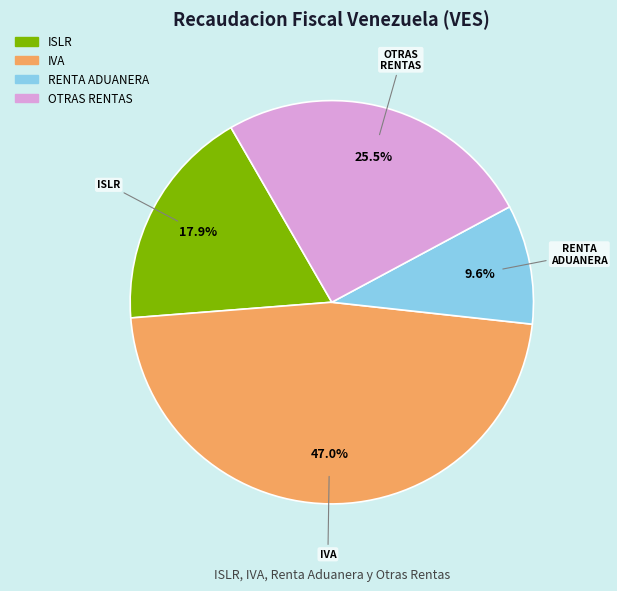

How many slices are in this pie chart?

4